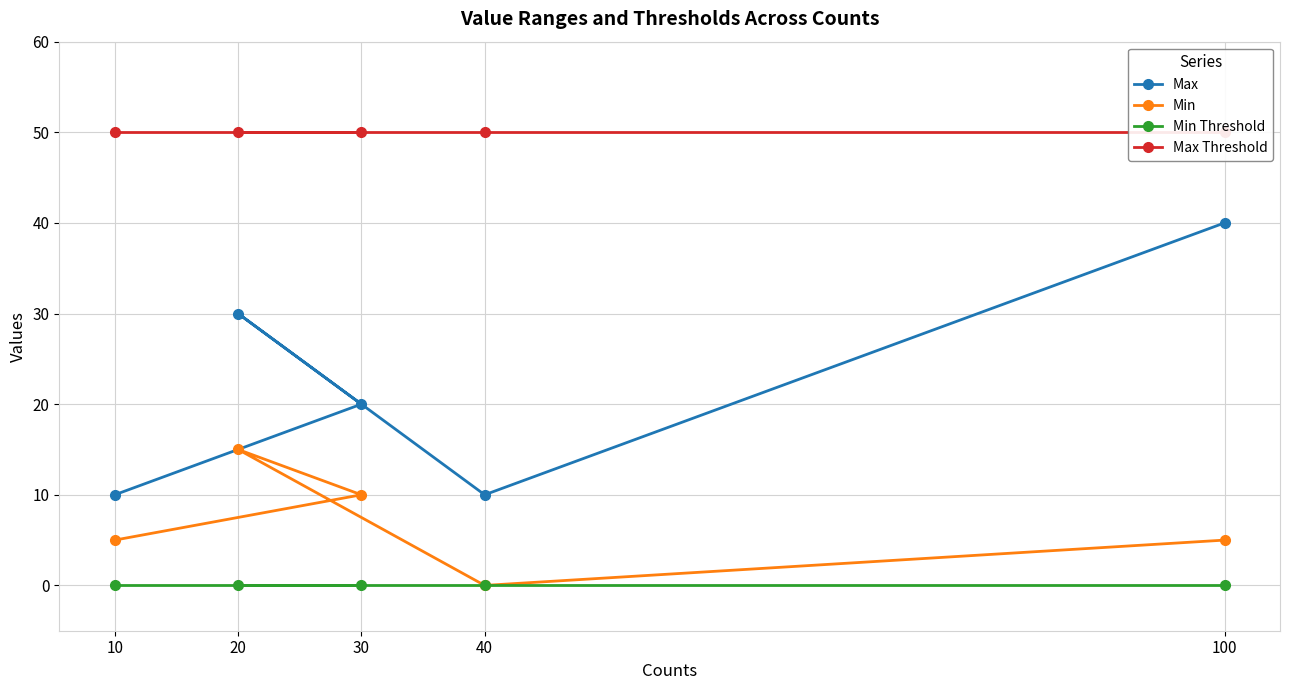

Between 30 and 40, which is larger?

30